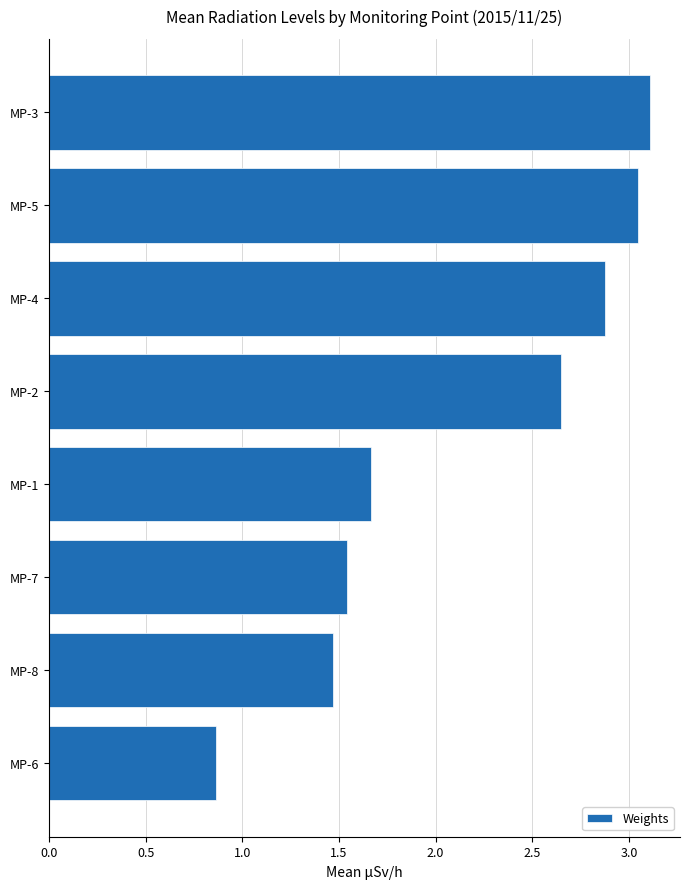

How many bars are there in total?

8